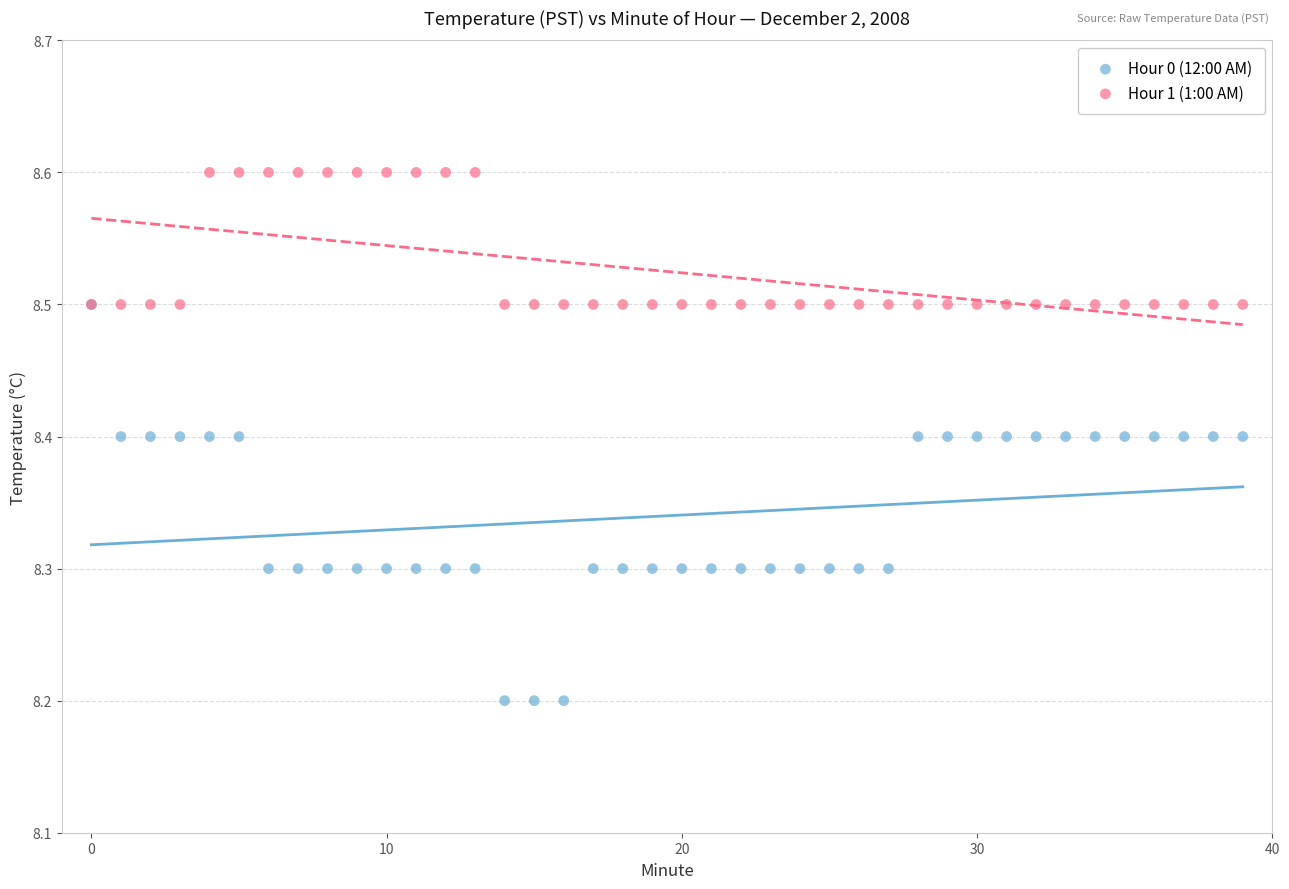

Which series has the largest Y range (max minus min)?

Hour 0 (12:00 AM)